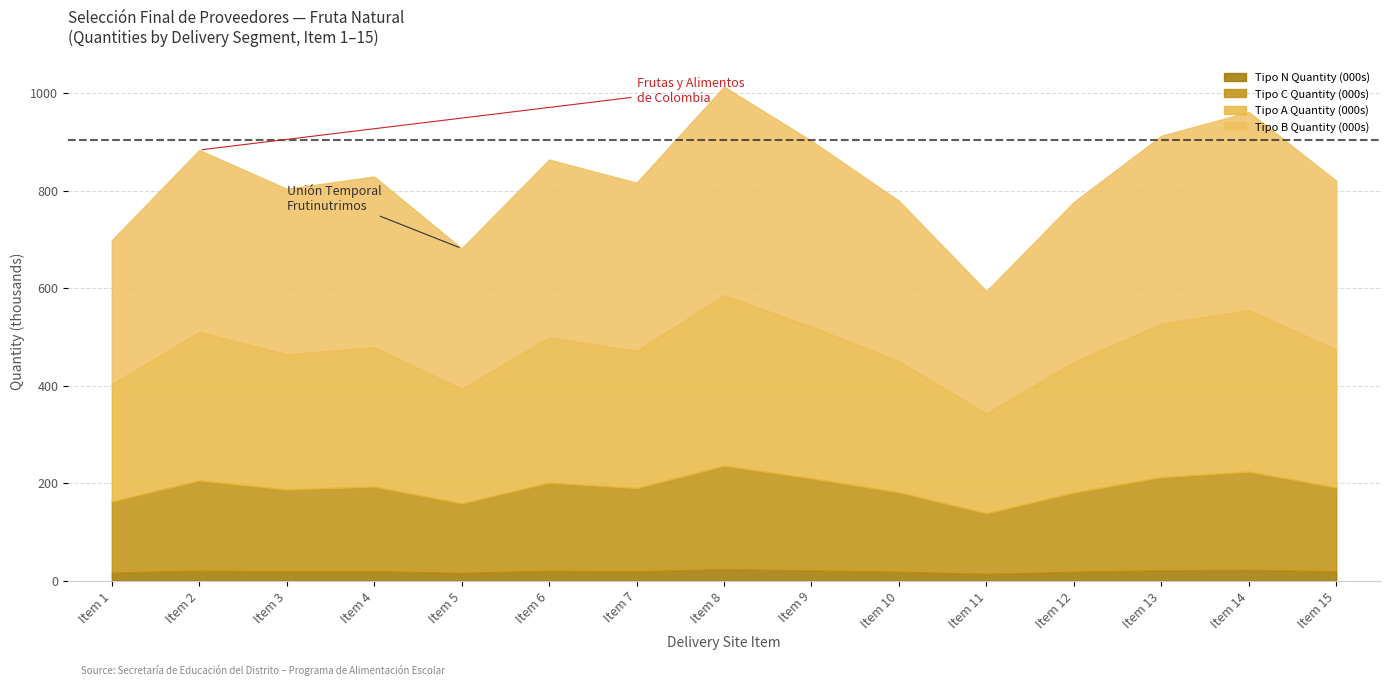

What is the total value across all series at Item 8?

1013.0